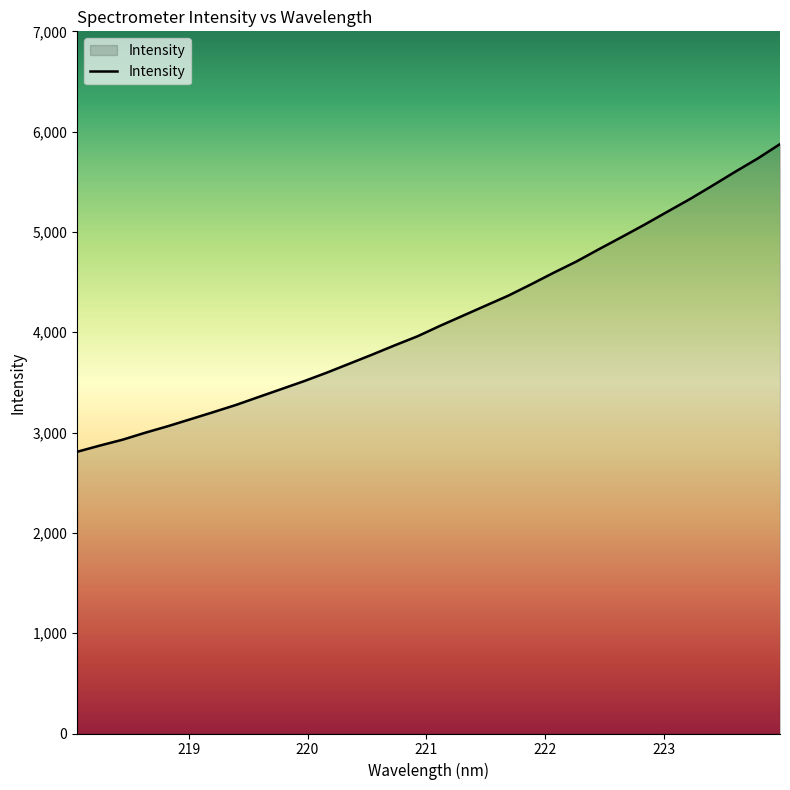

What is the difference between the maximum and minimum values?

3067.5